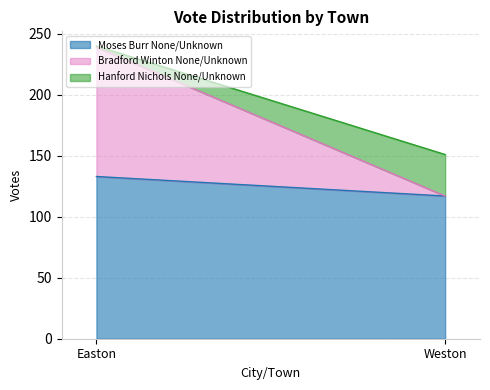

Which series has the largest total across all categories?

Moses Burr None/Unknown